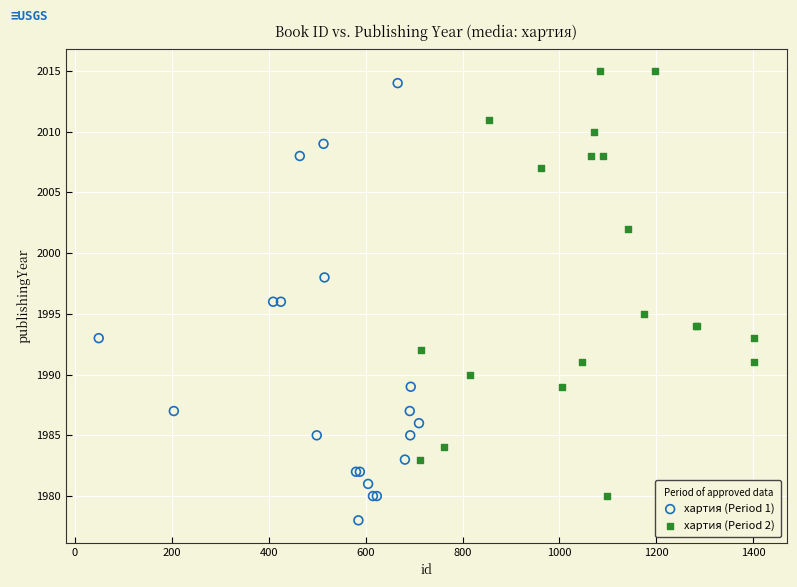

Which series reaches the minimum Y coordinate?

хартия (Period 1)